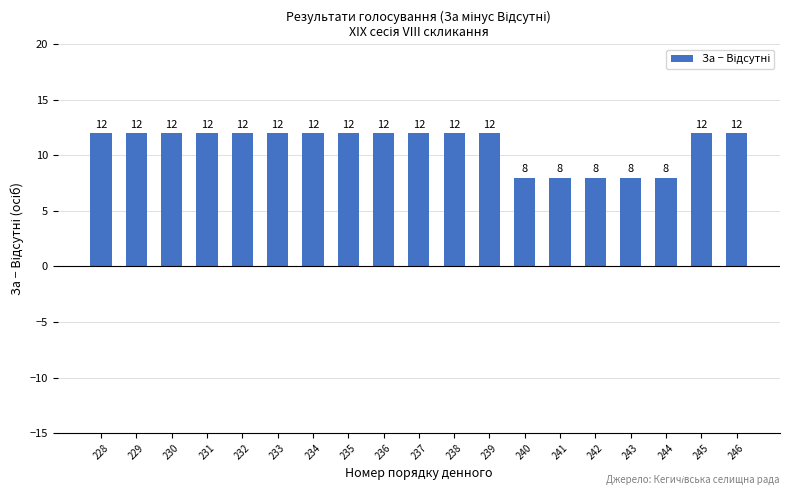

What is the average value?

11